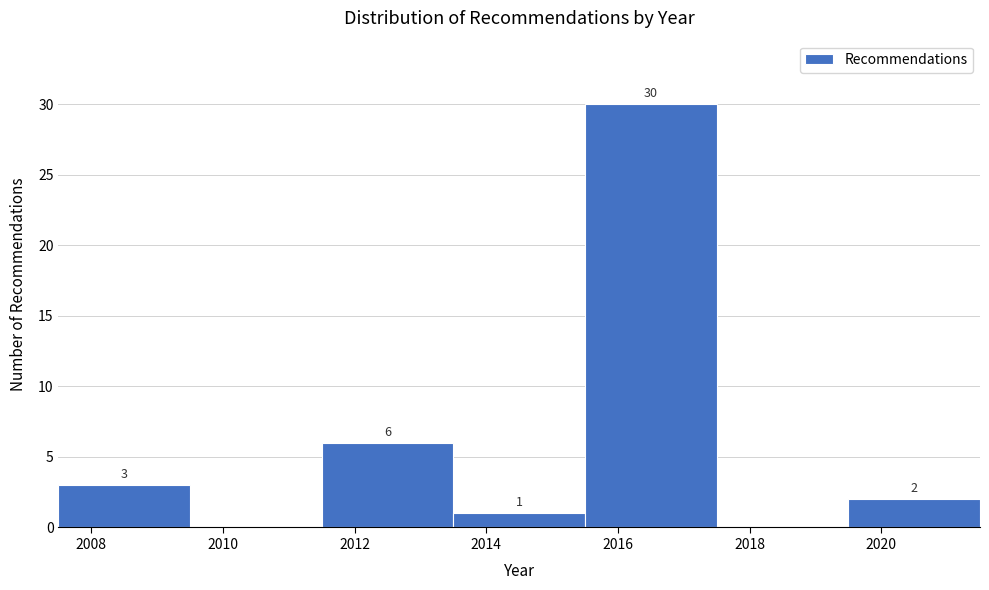

Over which range of the x-axis is the bar tallest?

2015.5 to 2017.5